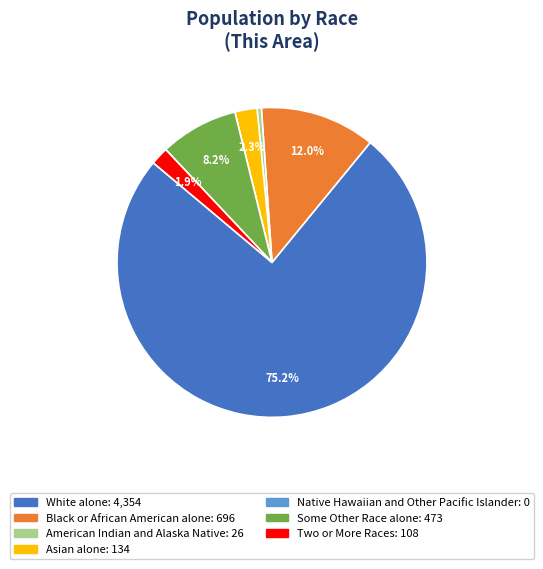

Combined, do White alone and American Indian and Alaska Native account for over 50%?

Yes